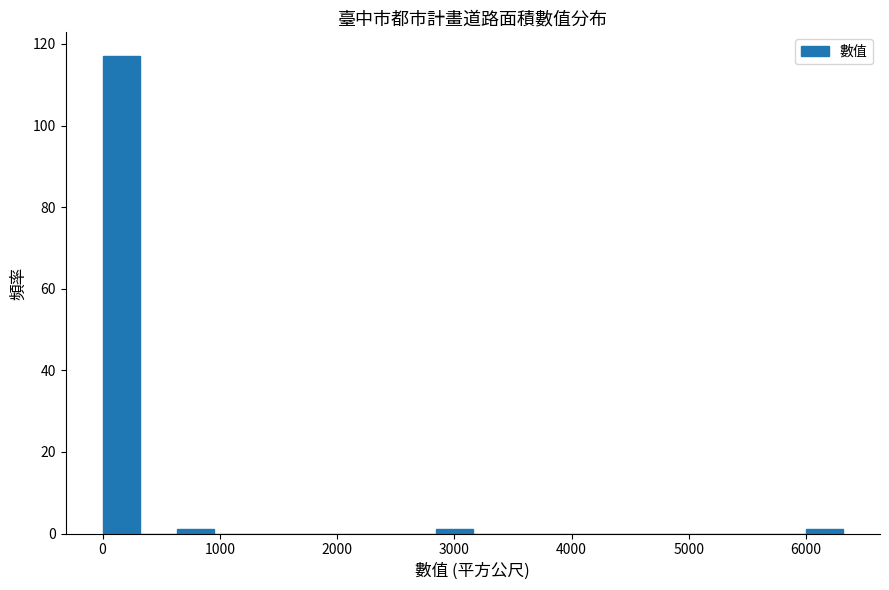

Read against the x-axis, roughly where is the centre of the tallest bar?

200